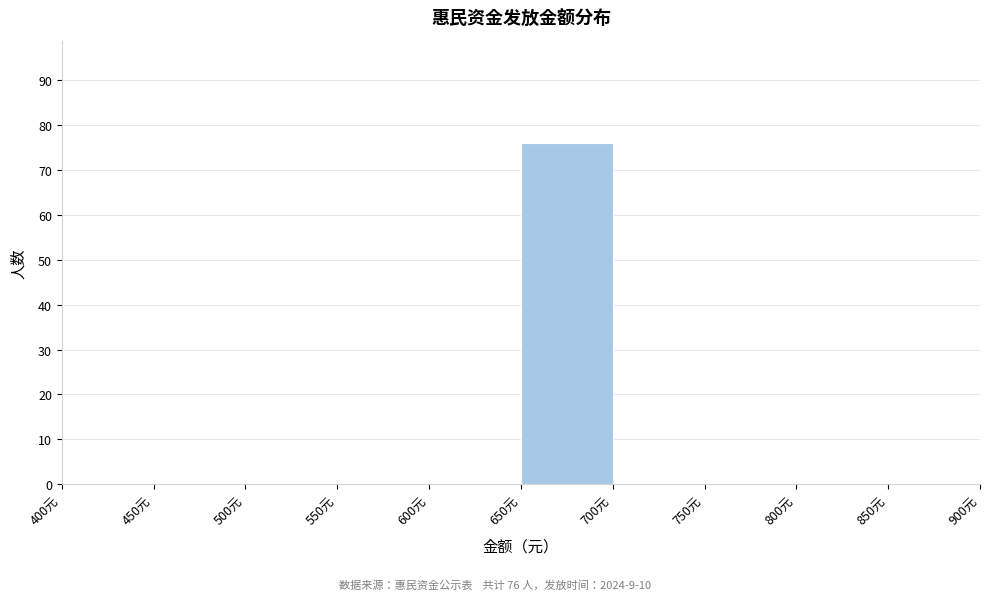

Which range on the x-axis has the tallest bar?

650 to 700